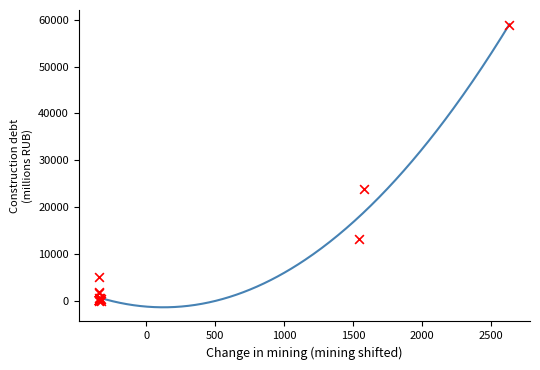

What Y value in the scatter plot is closest to 29478?

23750